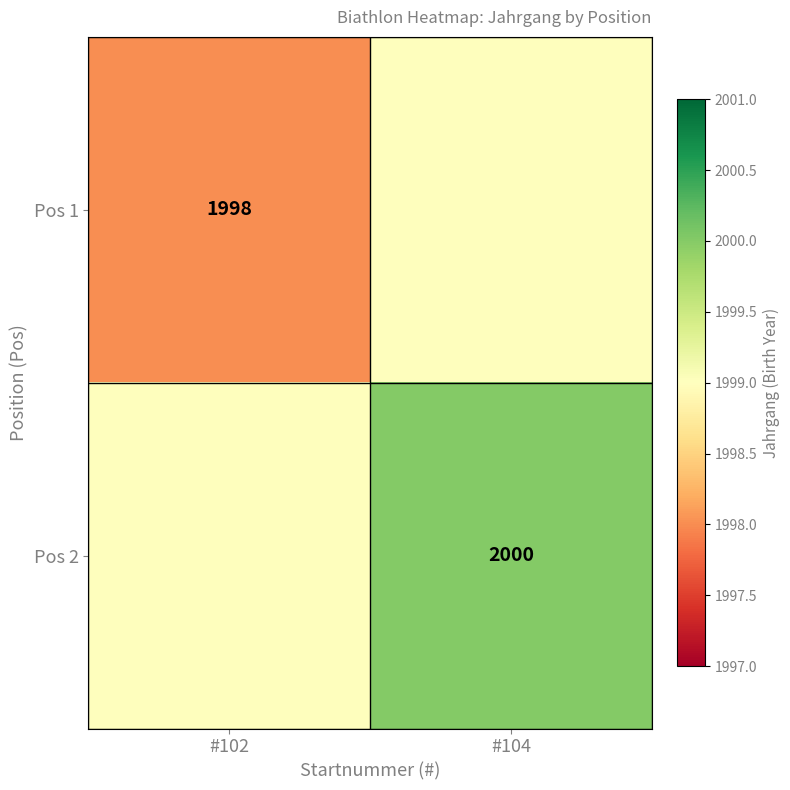

Is it true that Pos 2 equals 2000 at #104?

True